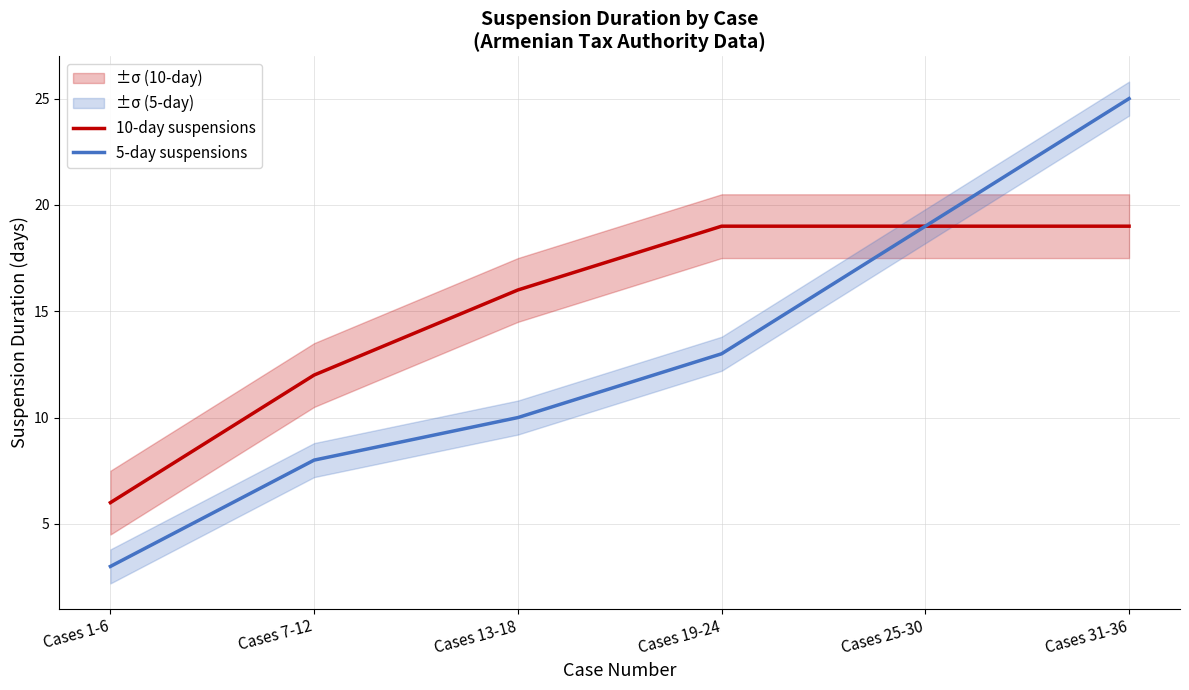

True or false: 10-day suspensions and 5-day suspensions intersect in this chart.

False